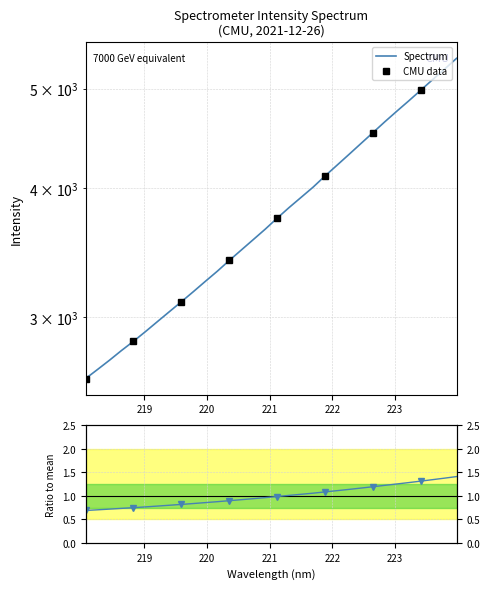

Is it true that the value at 220.1623 is 3322.0?

True